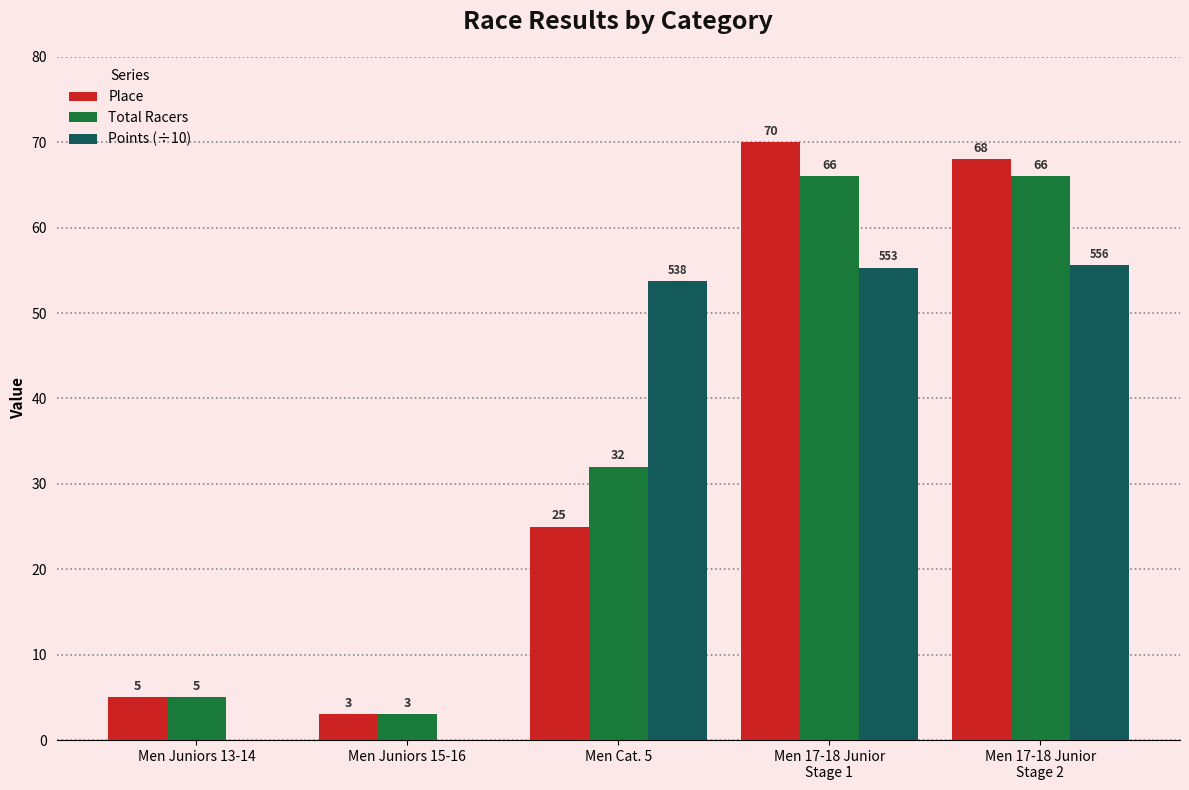

What is the greatest value displayed?

70.0